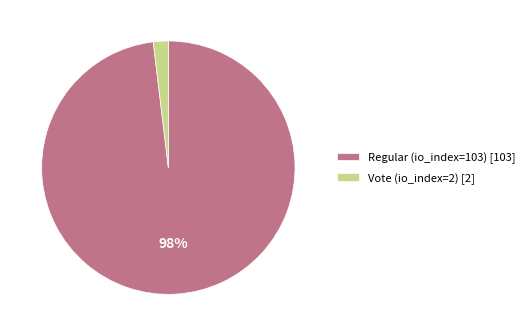

Count the number of slices in the pie.

2